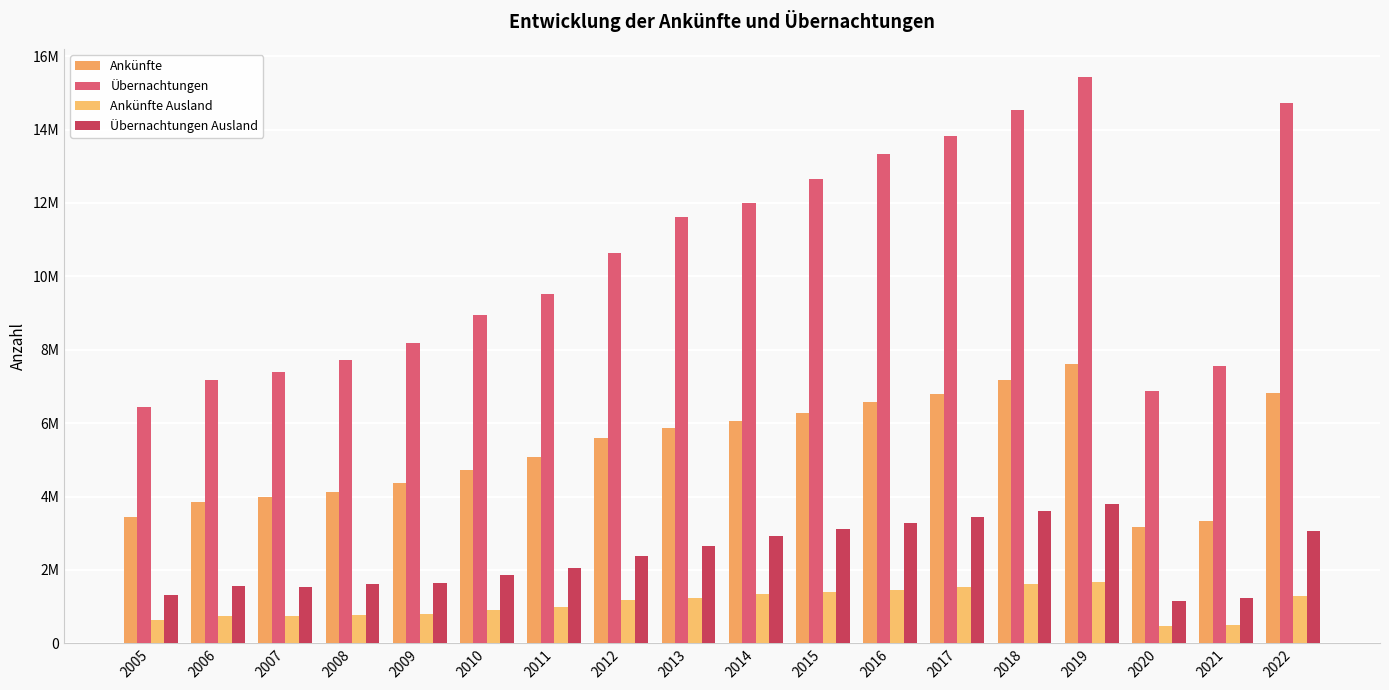

What is the value of the Ankünfte bar at the 2nd from the left?

3843850